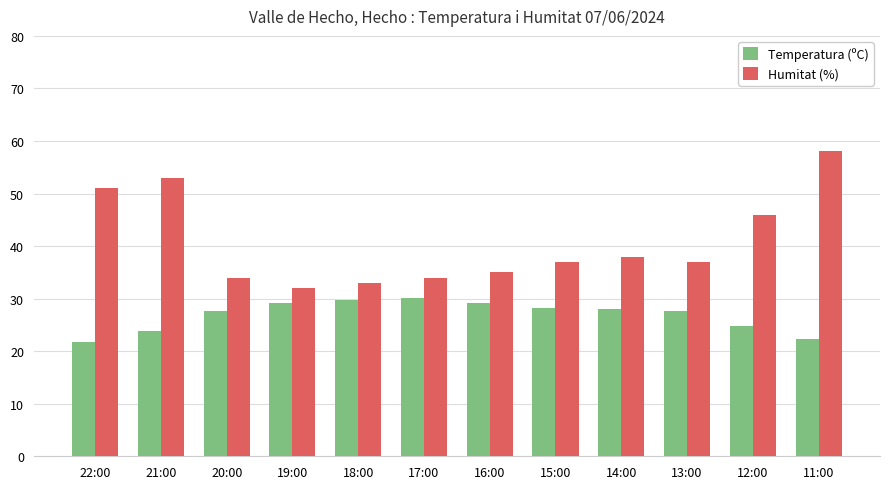

What is the difference between the highest and lowest values at 22:00?

29.2